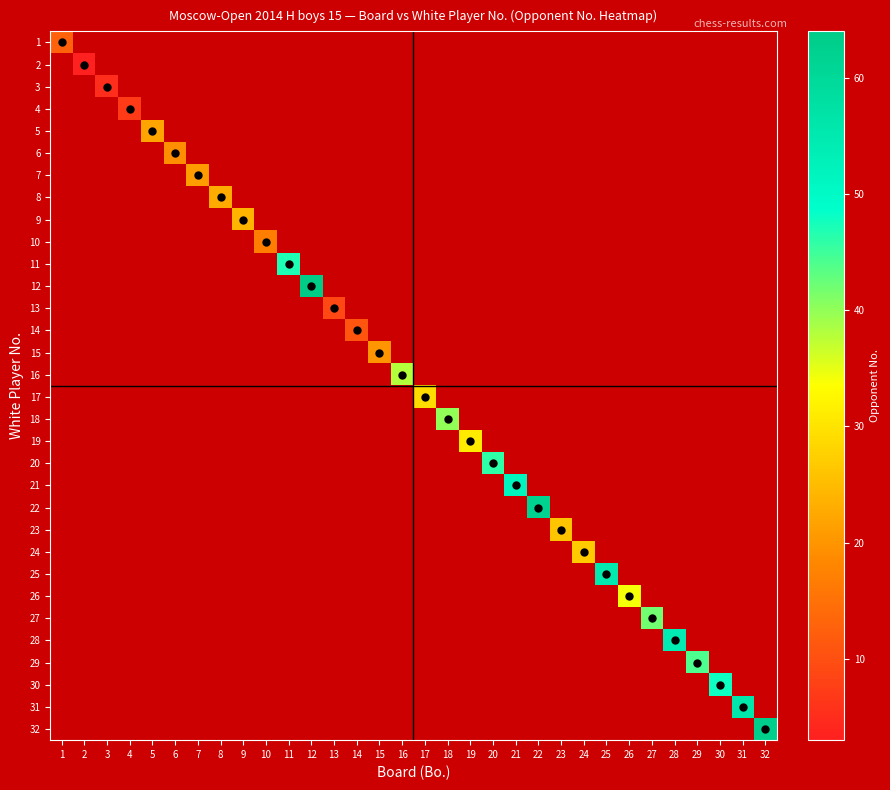

How many data points does each series have?

32